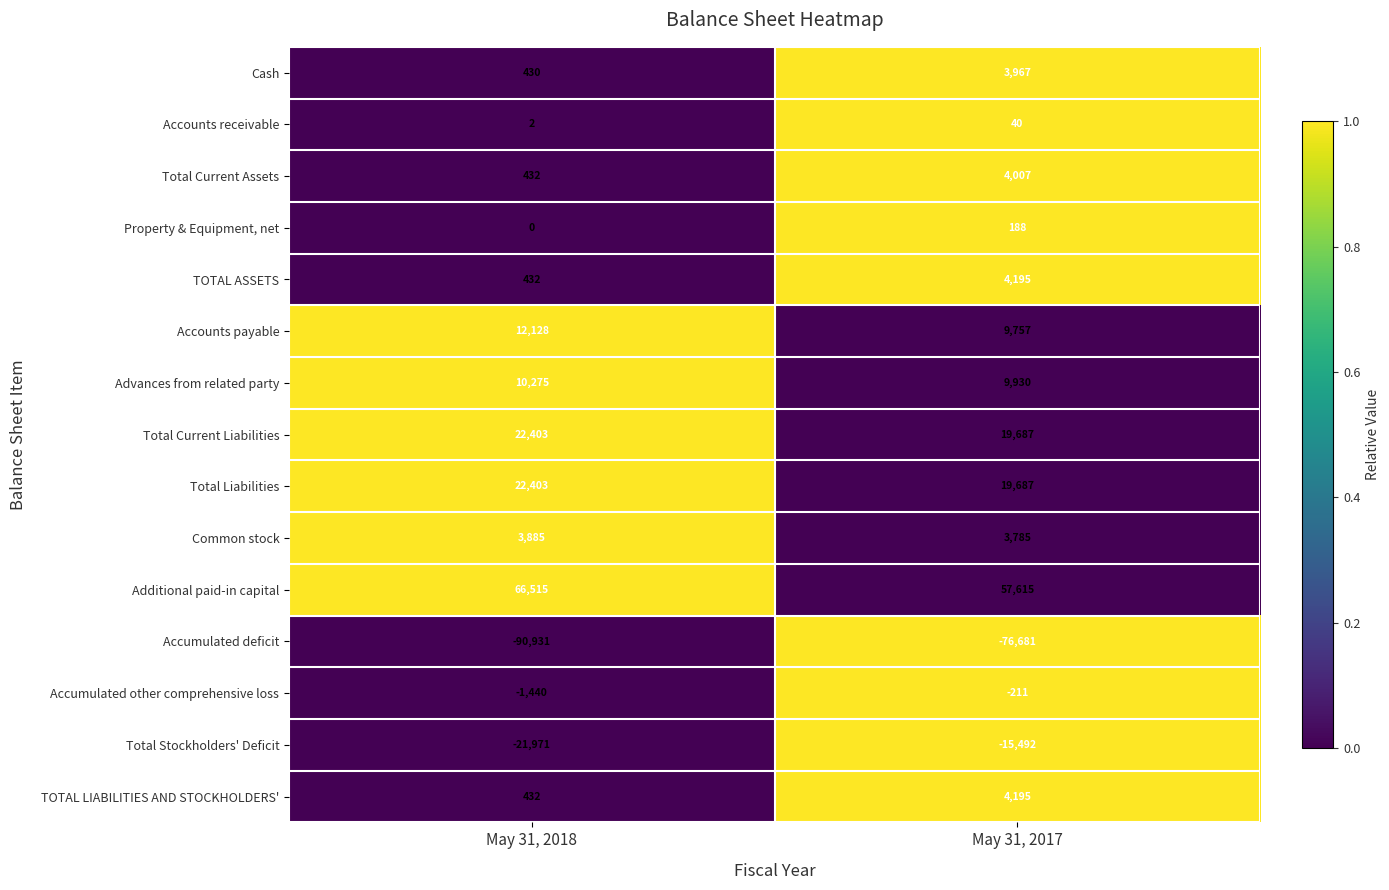

Which series has the largest range (max minus min)?

Accumulated deficit